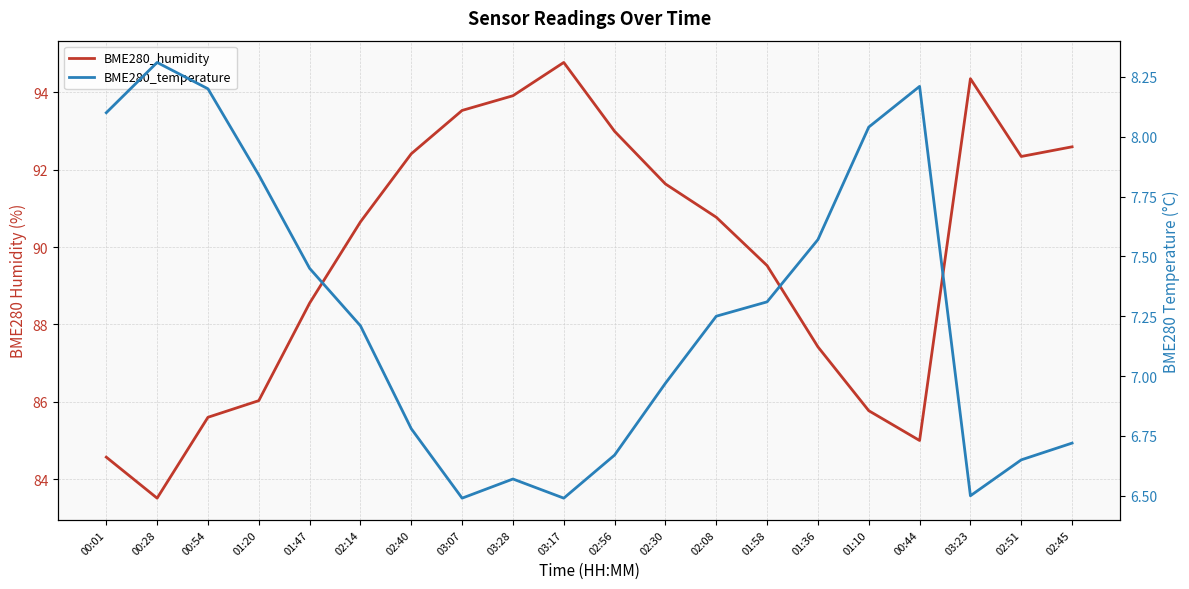

Rank the series by their average value, from highest to lowest.

BME280_humidity, BME280_temperature